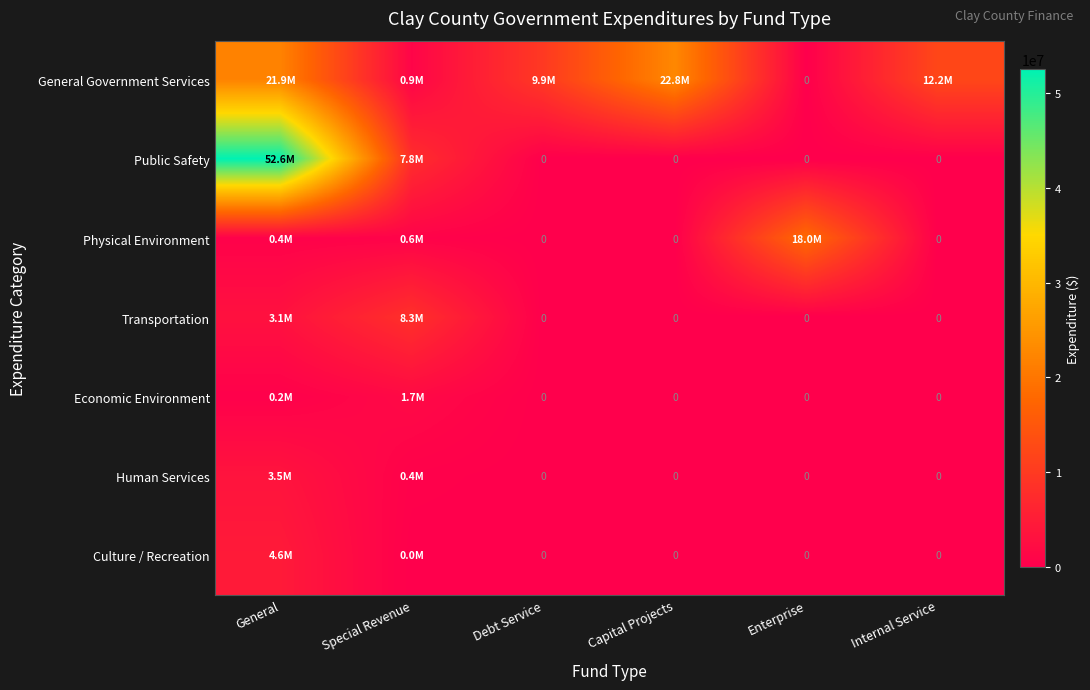

Rank the categories by General Government Services value from highest to lowest.

Capital Projects, General, Internal Service, Debt Service, Special Revenue, Enterprise